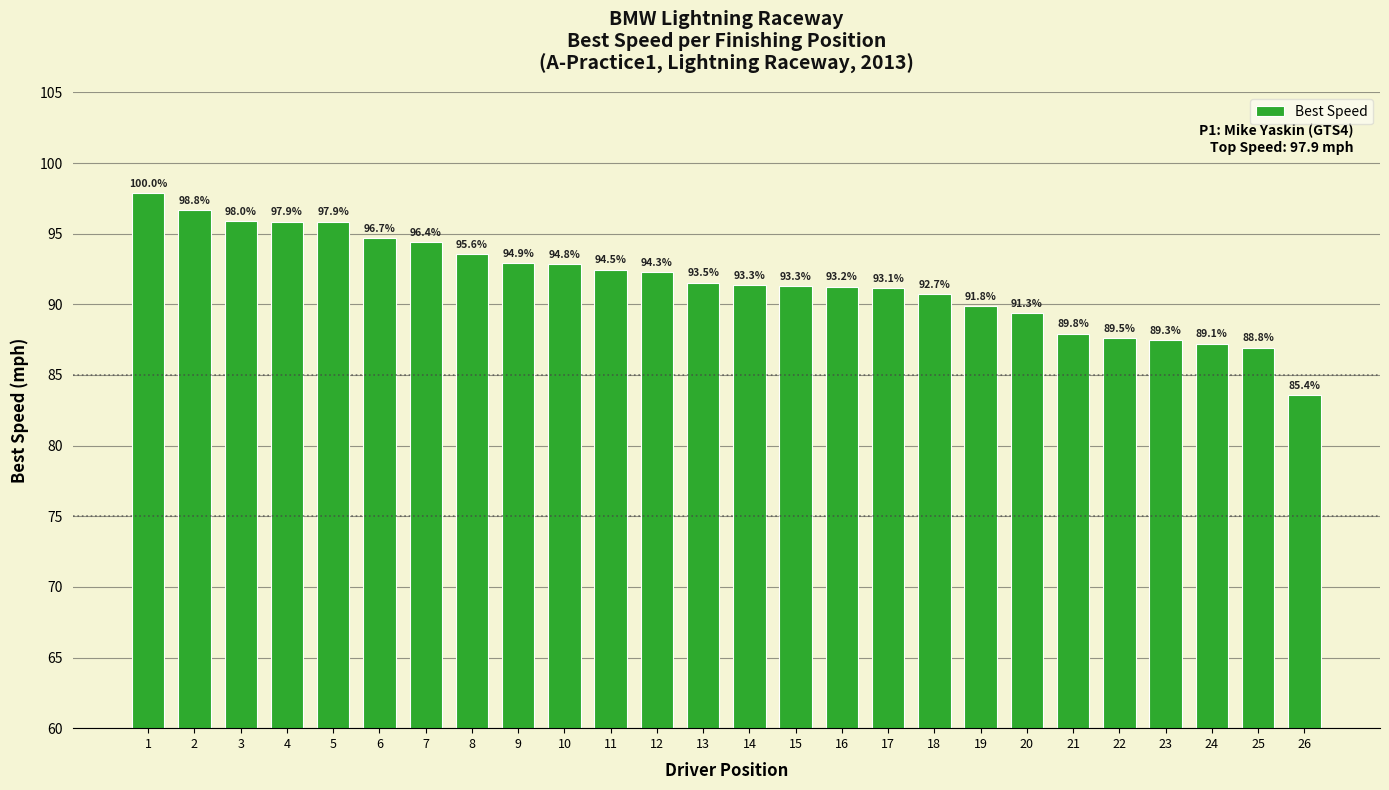

At which label is the value closest to 90?

19